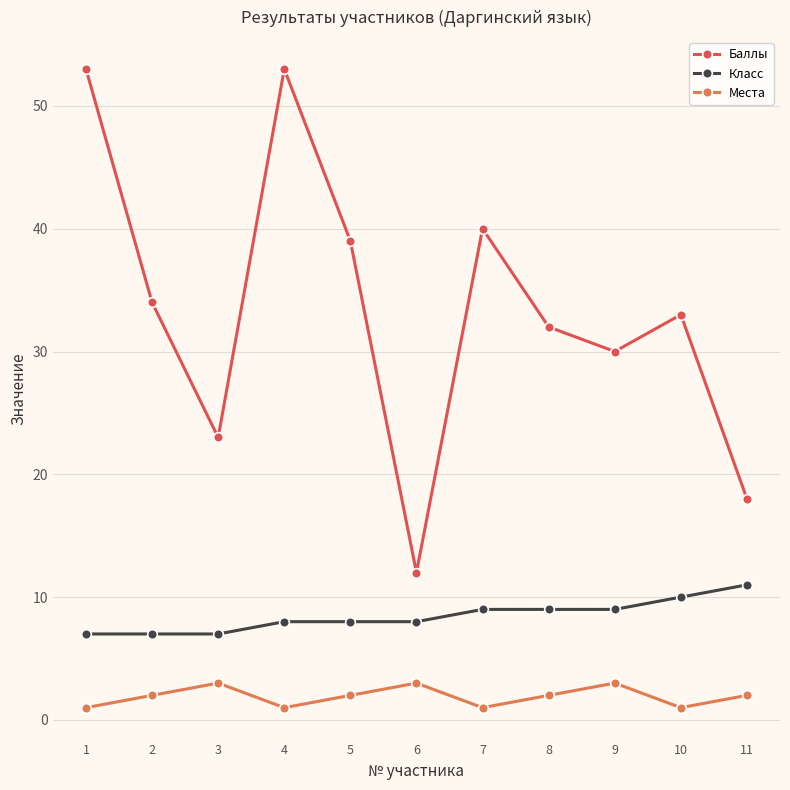

What is the difference between the maximum and minimum values in the Класс series?

4